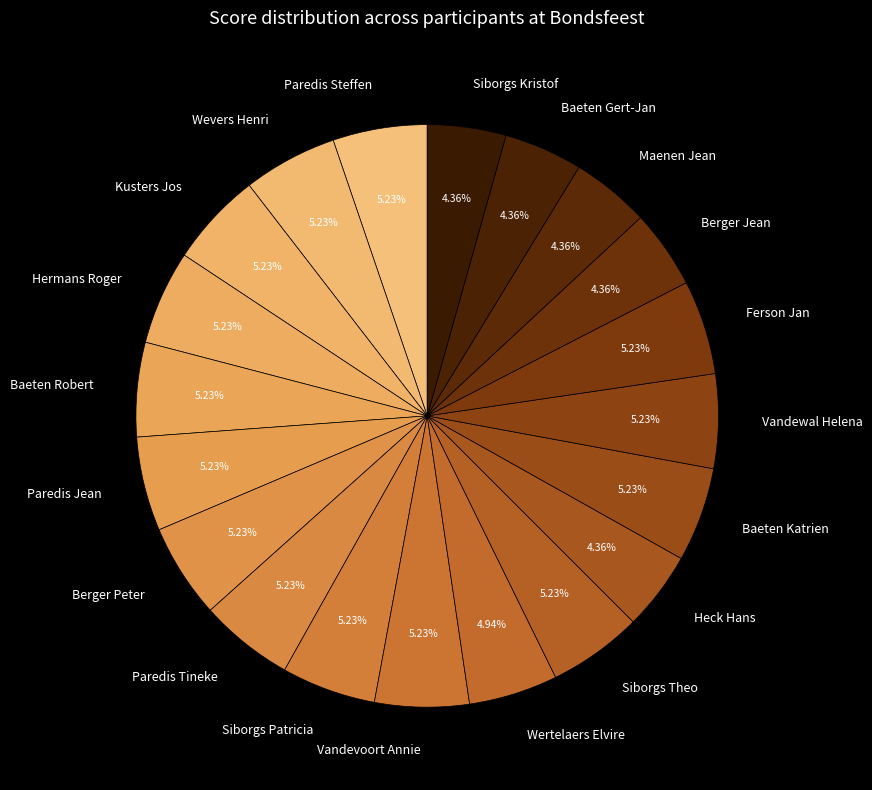

Does Ferson Jan account for over 50% of the chart?

No